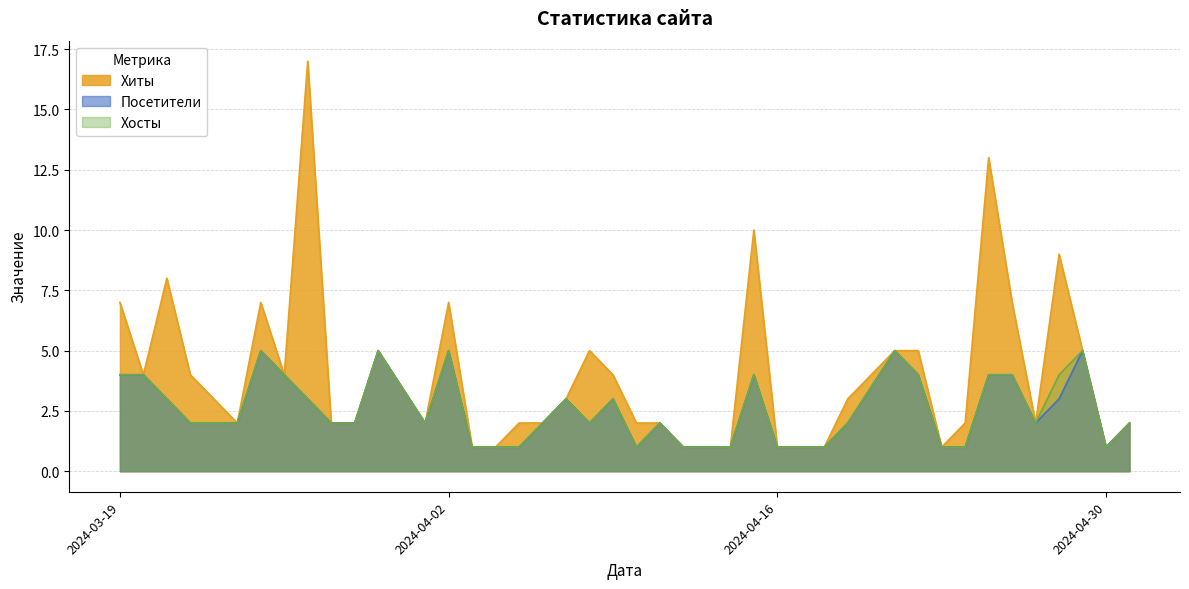

The Хосты series shows 2 at 2024-04-24. True or false?

False